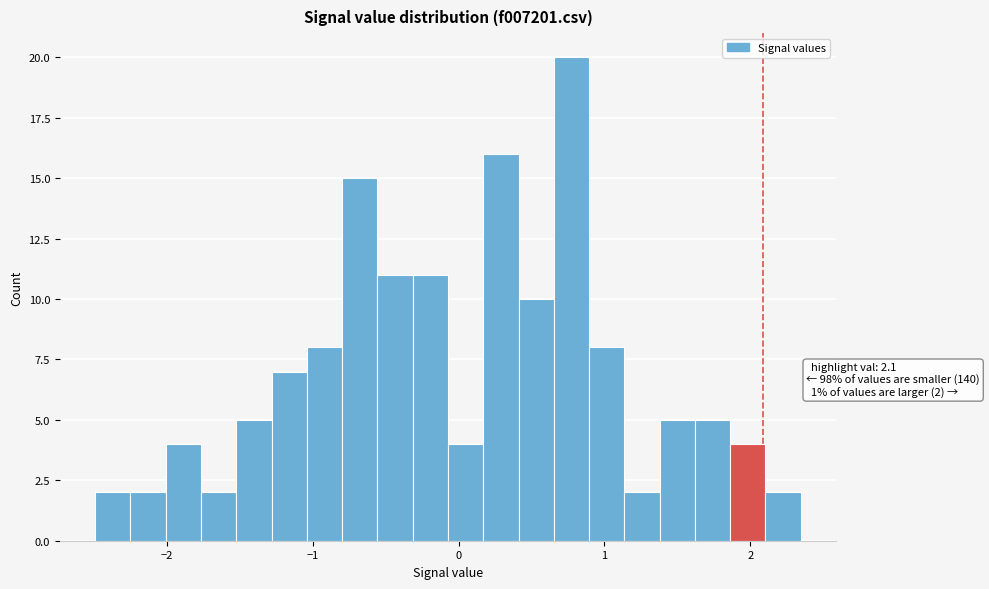

Read against the x-axis, roughly where is the centre of the tallest bar?

0.8